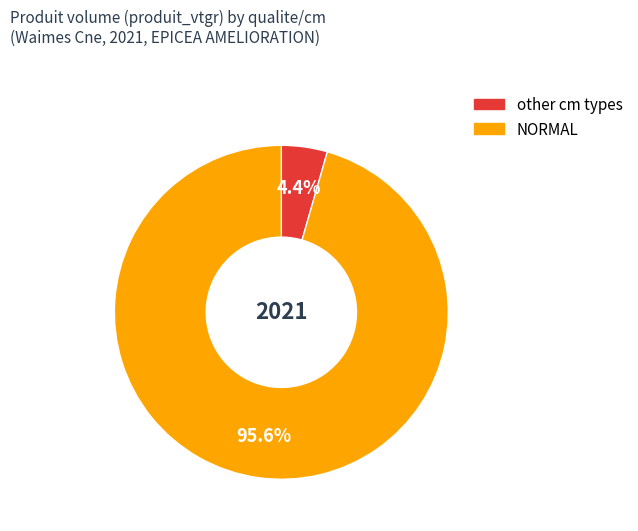

Is there any slice that represents more than half of the pie?

Yes